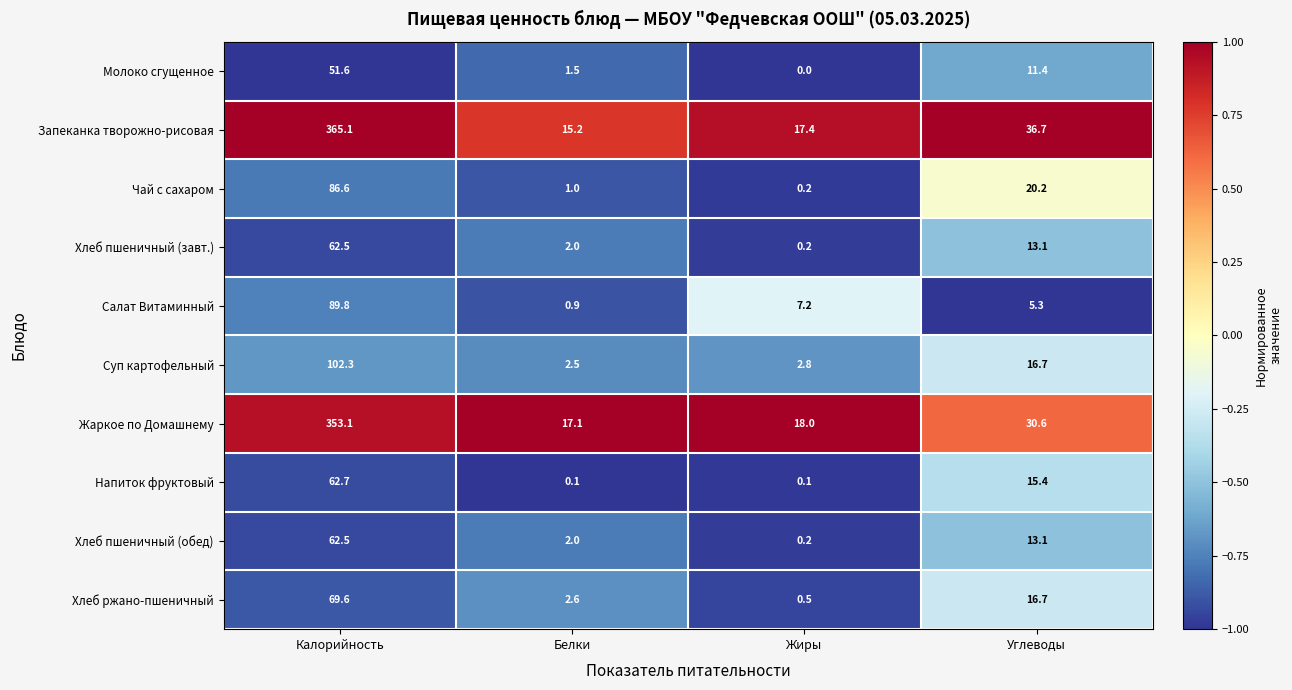

What is the average value of the Чай с сахаром series?

27.0